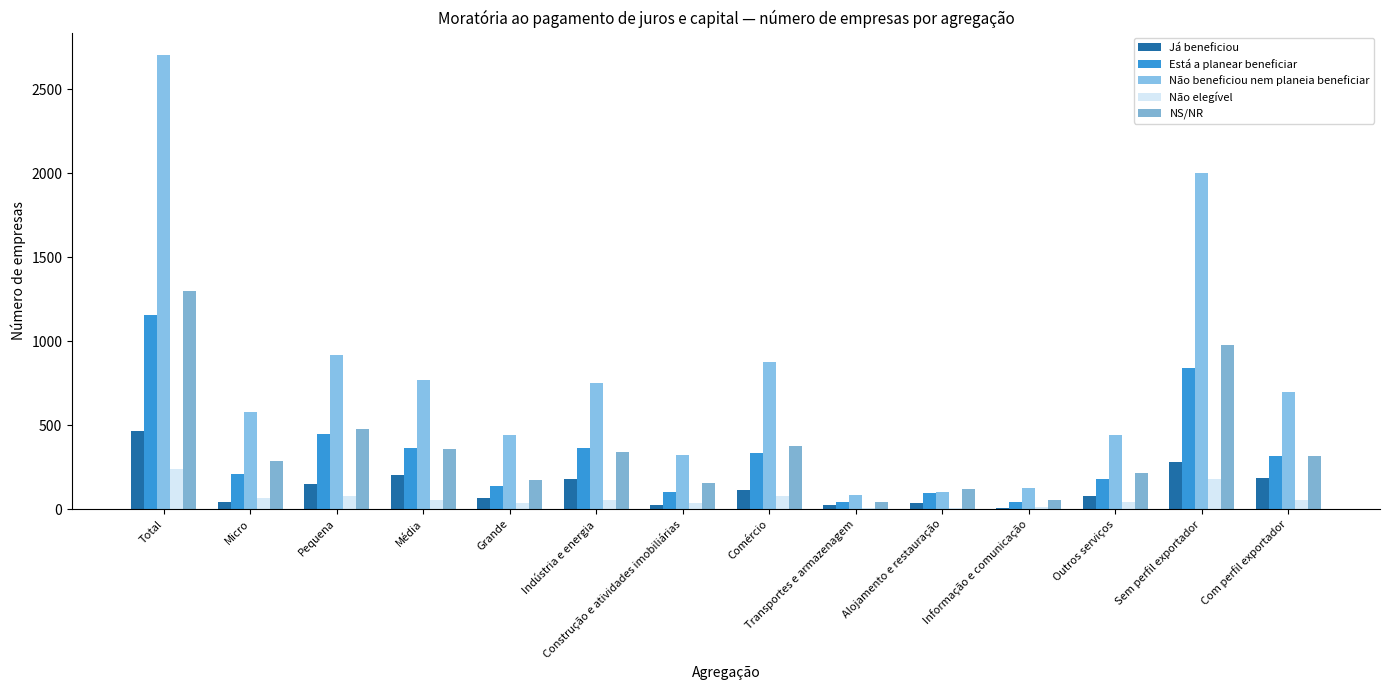

How many series are shown in this chart?

5